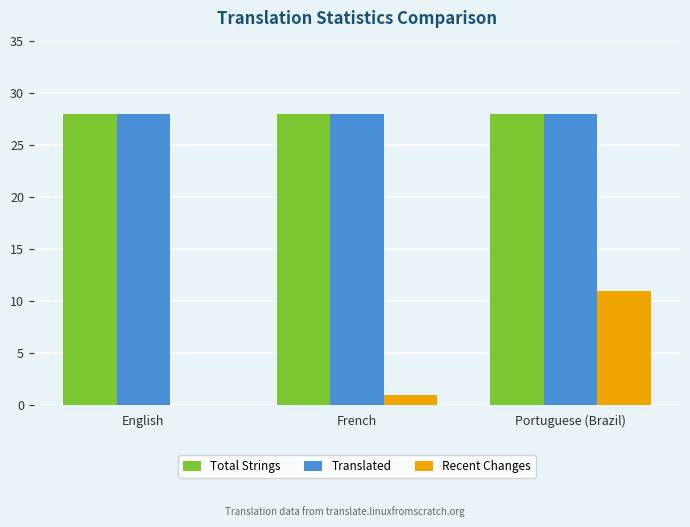

Which series changed the most between French and Portuguese (Brazil)?

Recent Changes